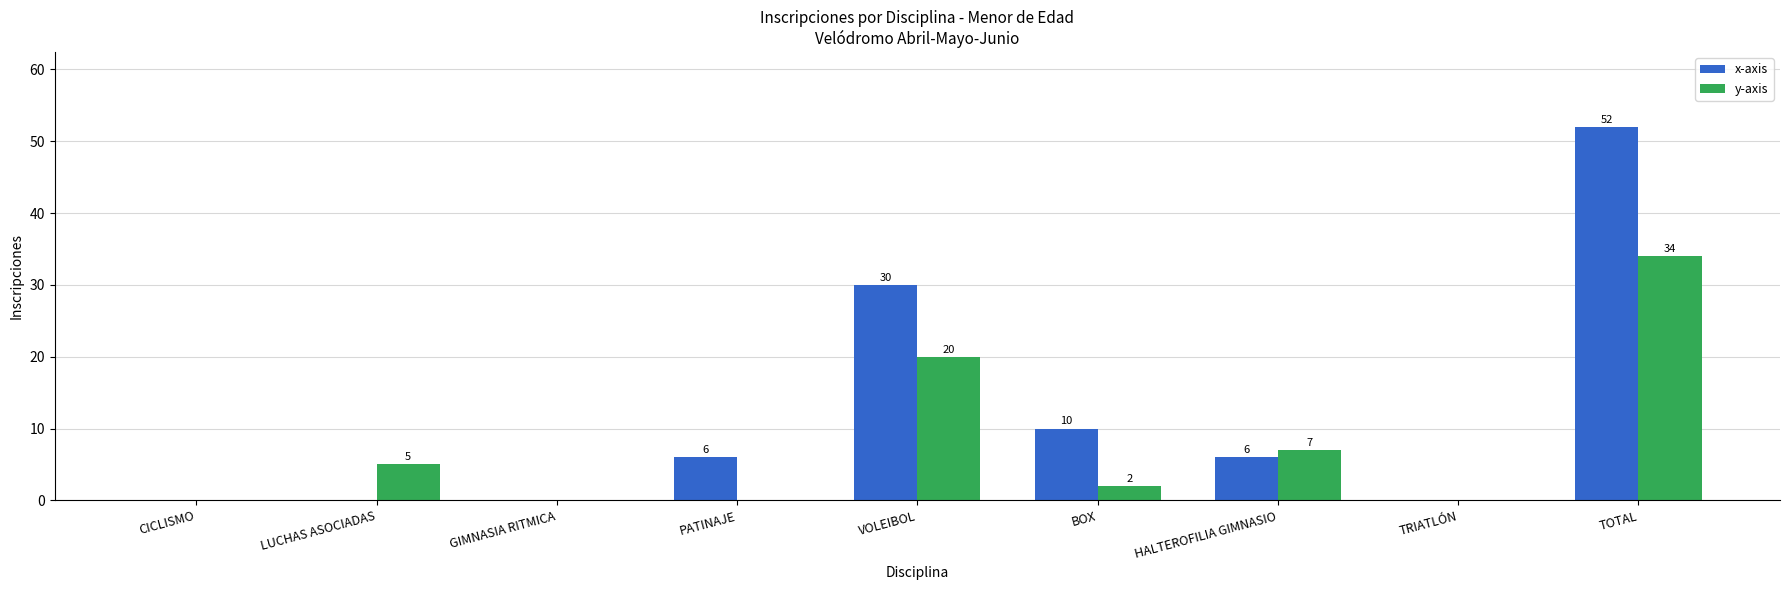

At which category does the chart reach its peak across all series?

TOTAL